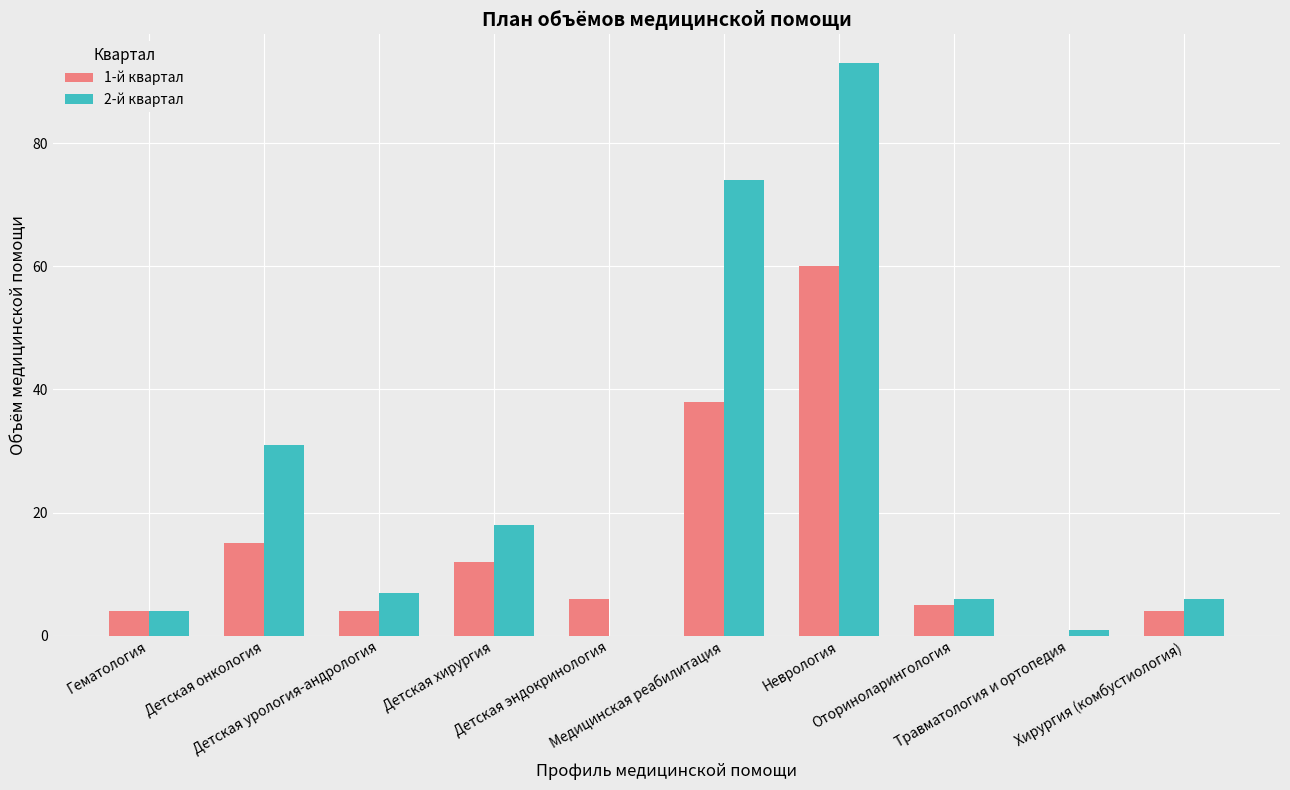

What is the maximum value shown in the chart?

93